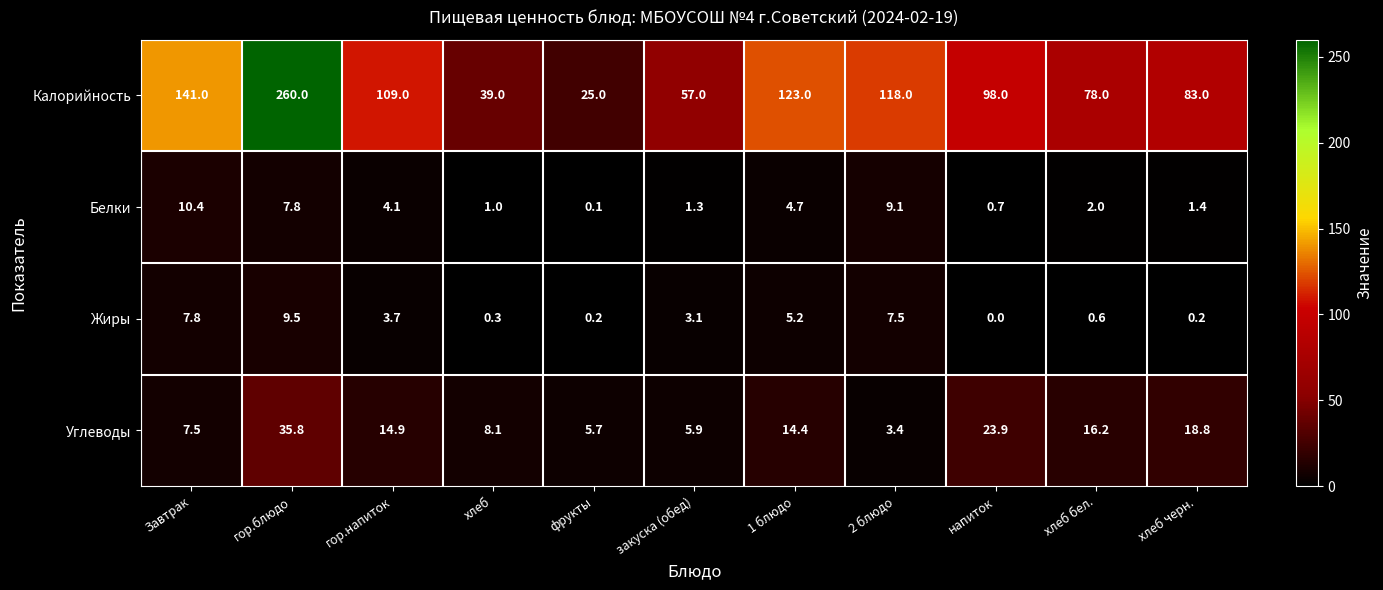

What is the maximum value for Углеводы?

35.8